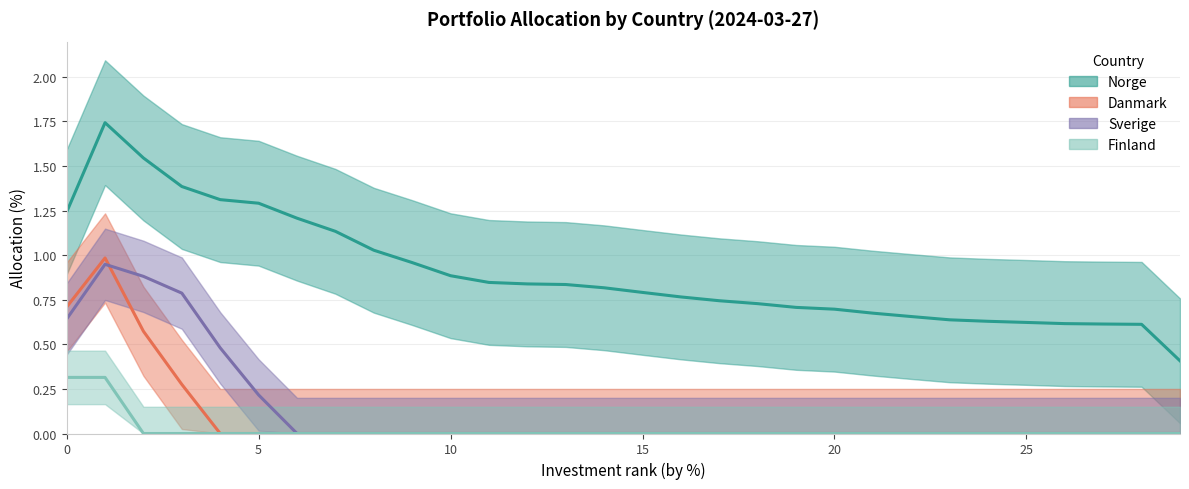

Which series has the widest spread of values?

Norge